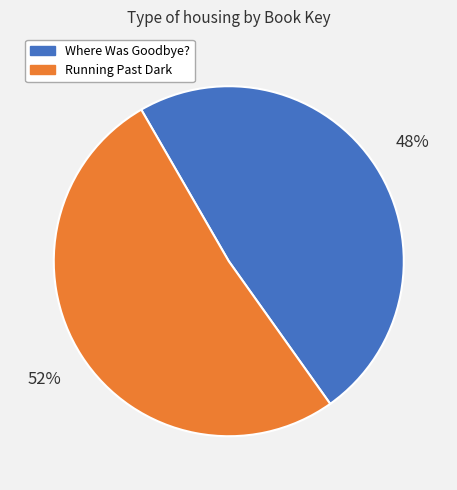

How many segments does this pie chart have?

2